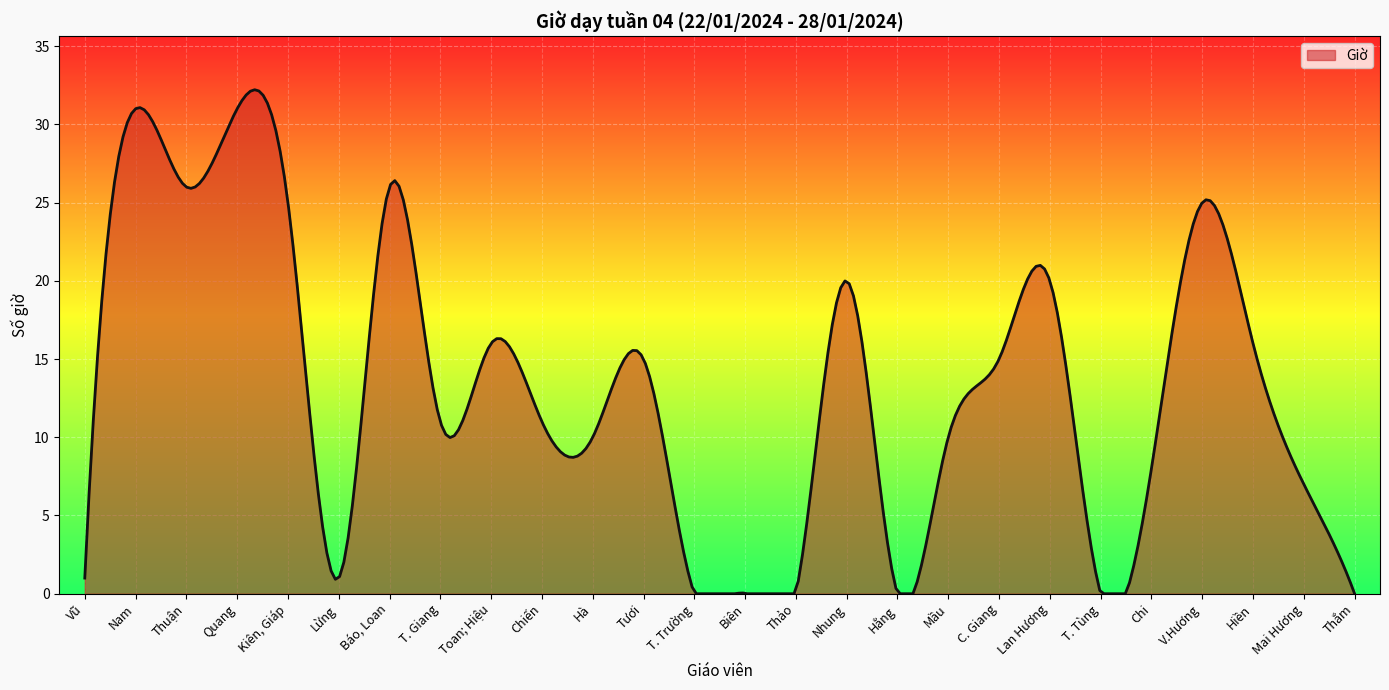

At which category does the data reach its first local valley?

Thuận